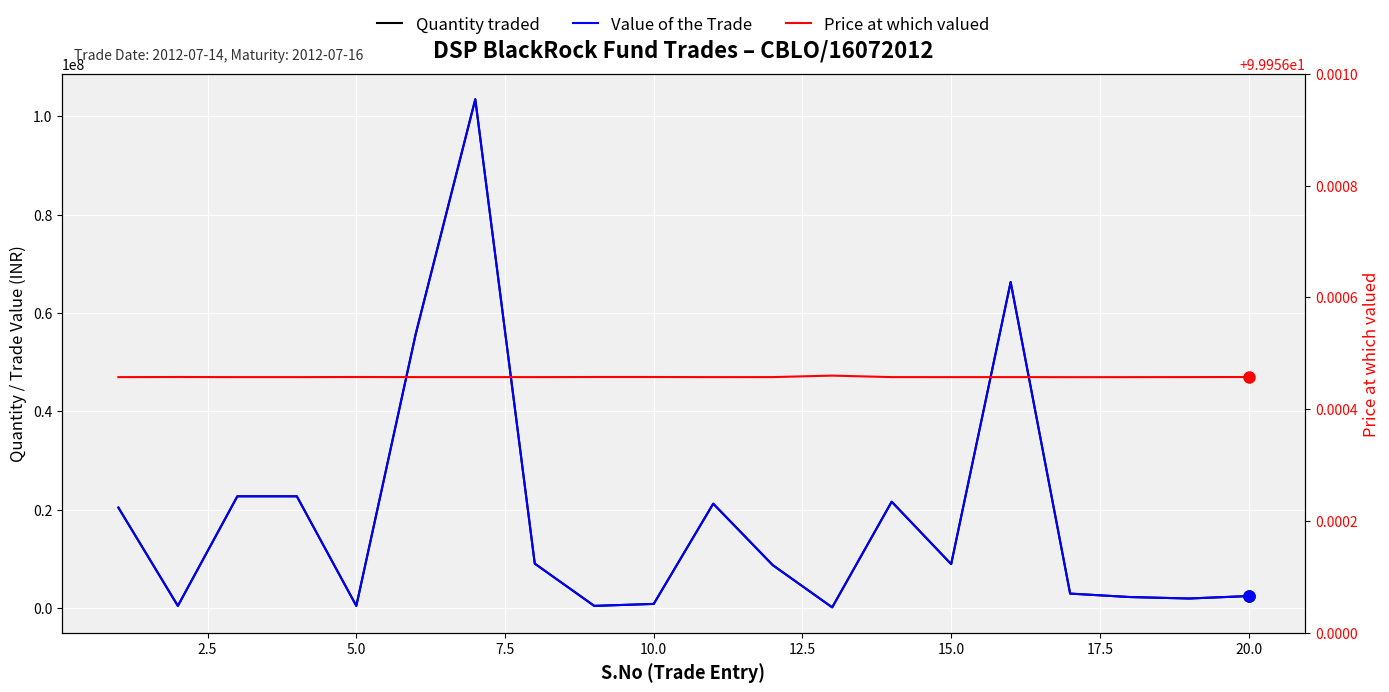

What is the lowest value of the Quantity traded series?

100000.0